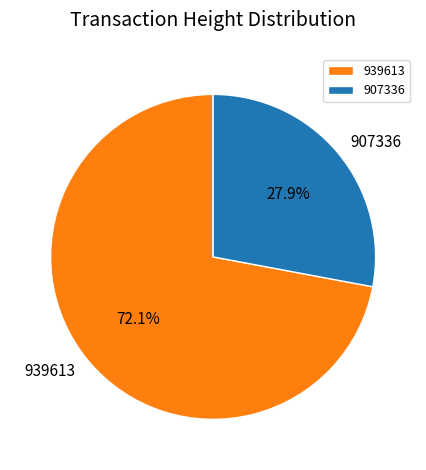

Which slice is the largest?

939613